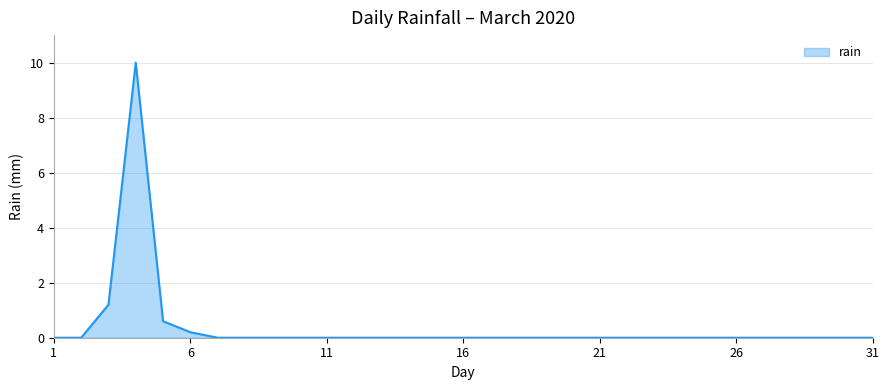

Count the number of data series in this chart.

1